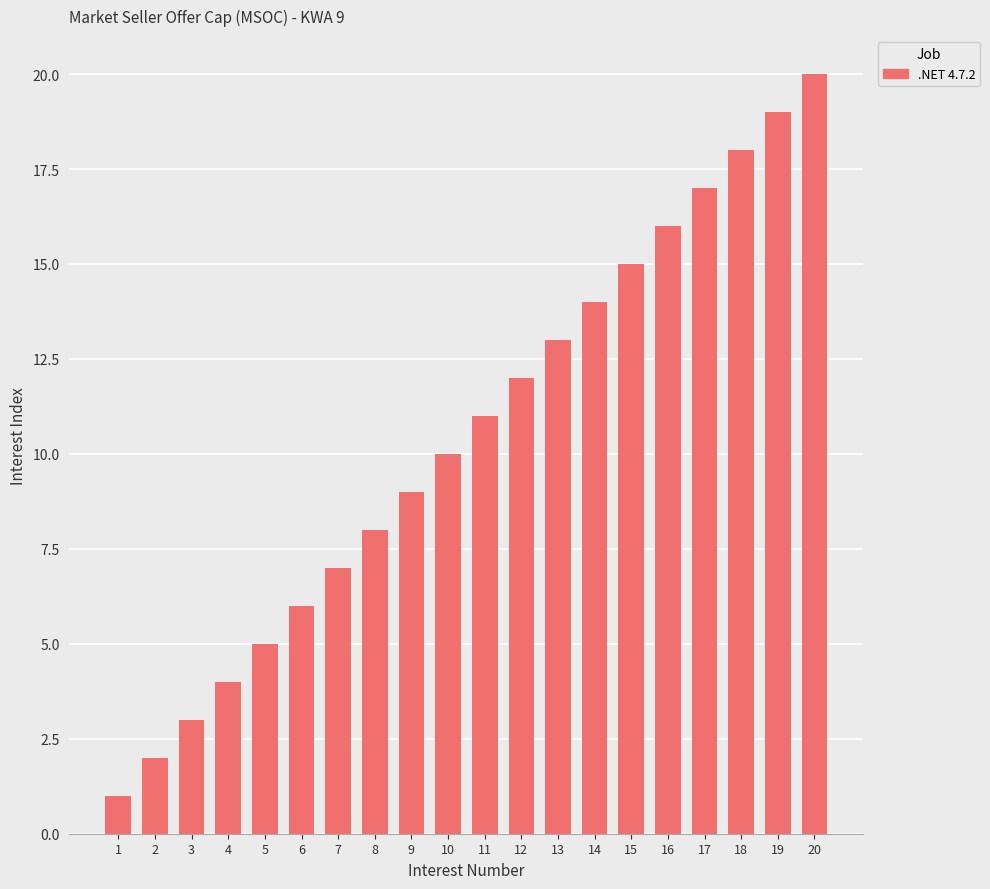

What is the value of the 12th bar from the left?

12